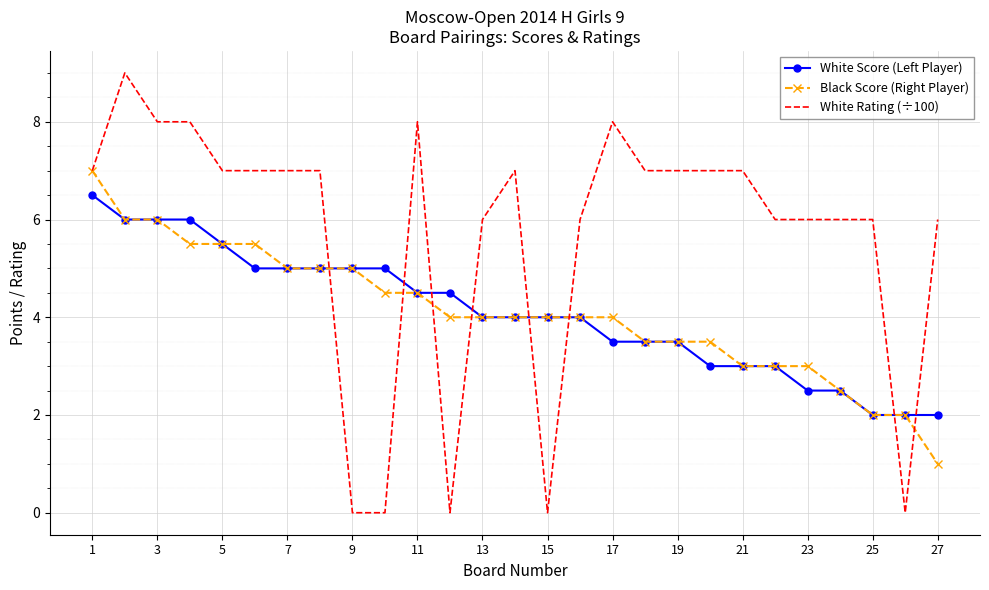

What is the lowest value of the White Score (Left Player) series?

2.0